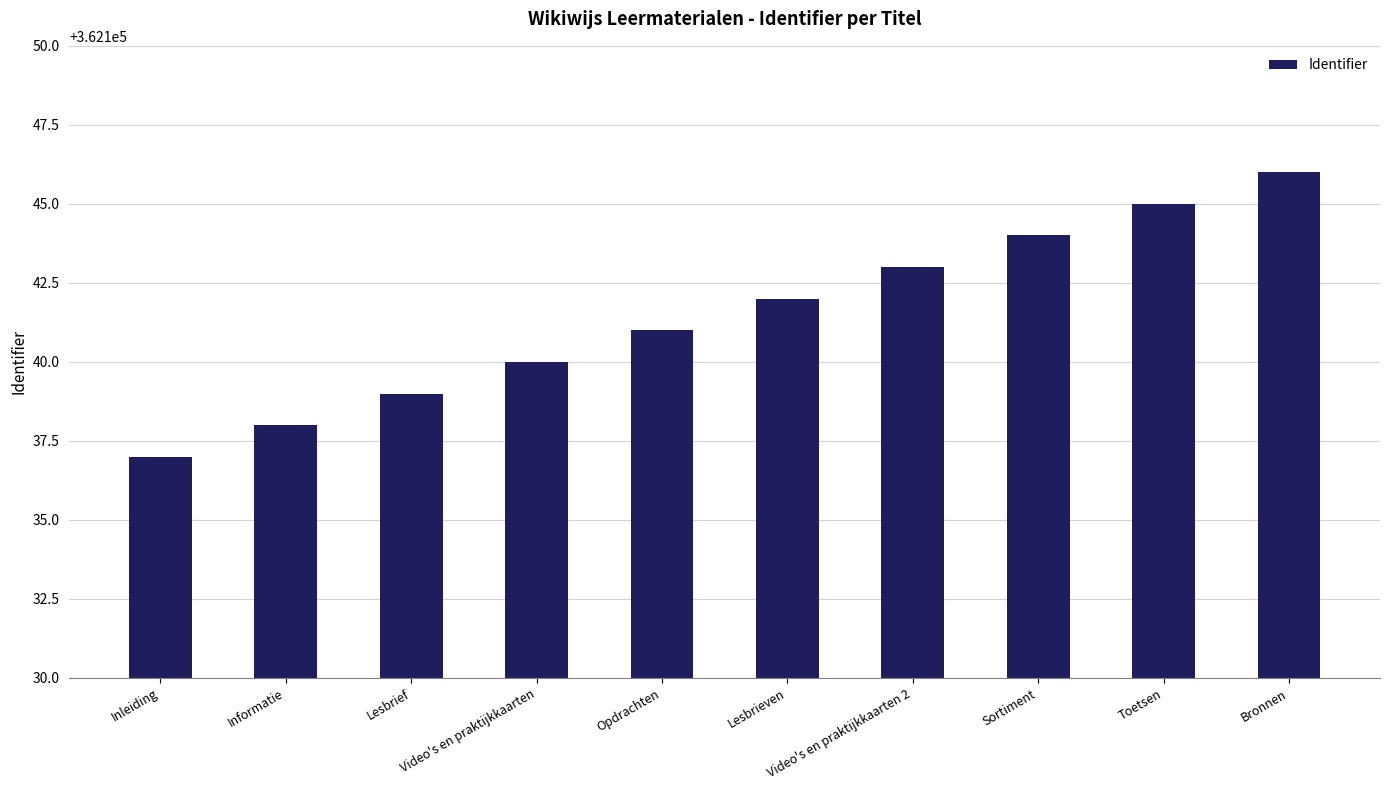

What is the label of the 5th bar from the left?

Opdrachten